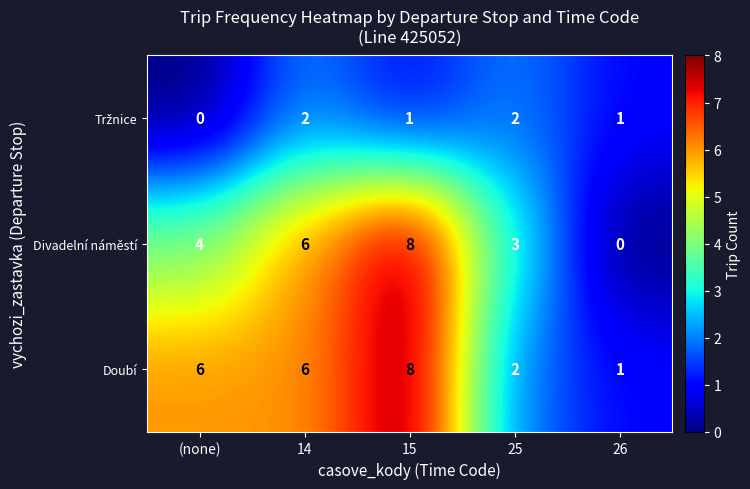

What is the total value across all series at (none)?

10